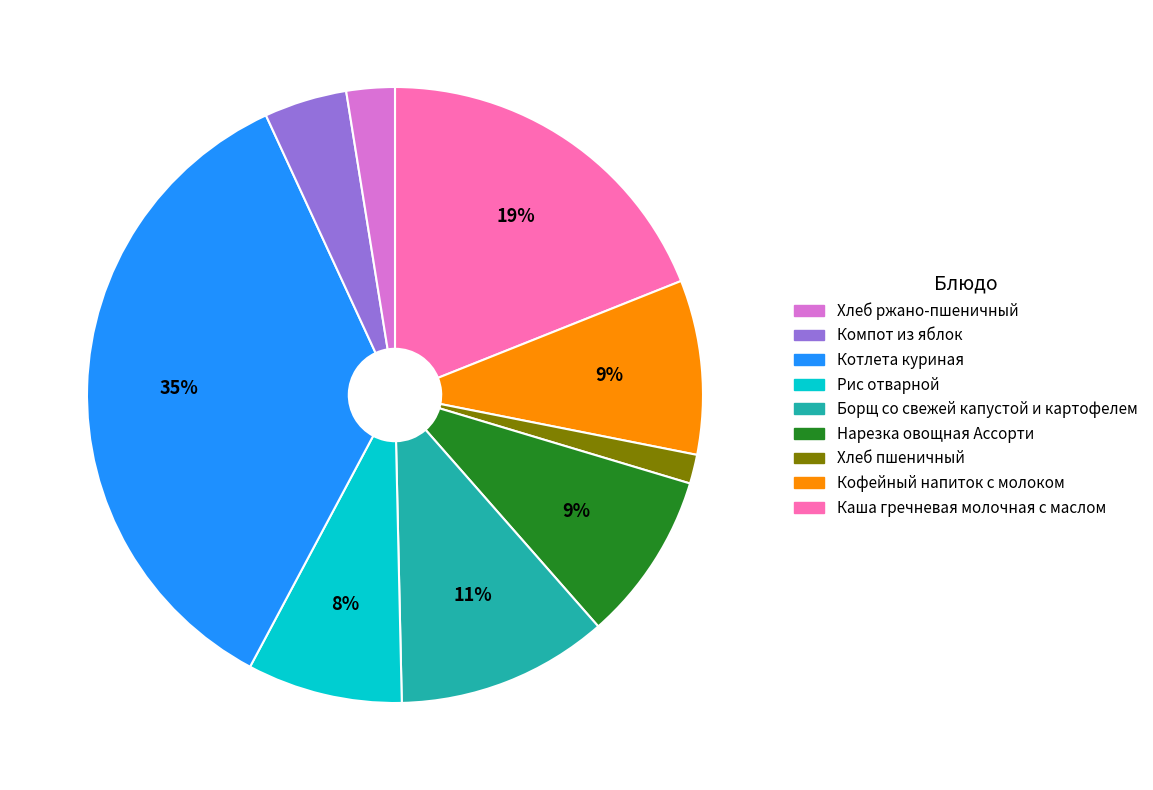

Count the number of slices in the pie.

9